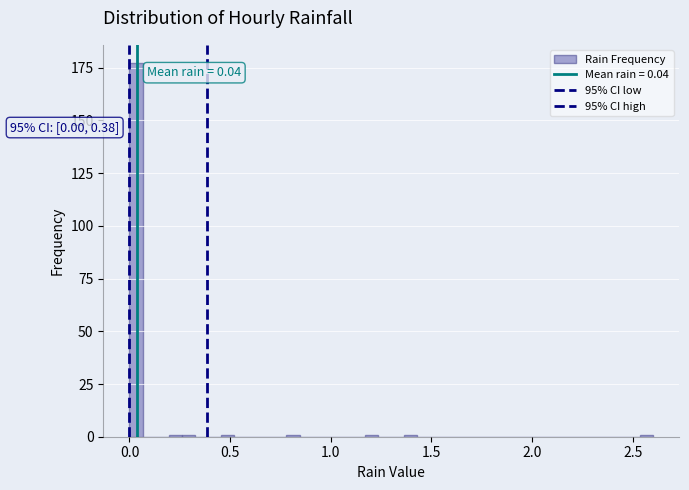

Read against the x-axis, roughly where is the centre of the tallest bar?

0.05